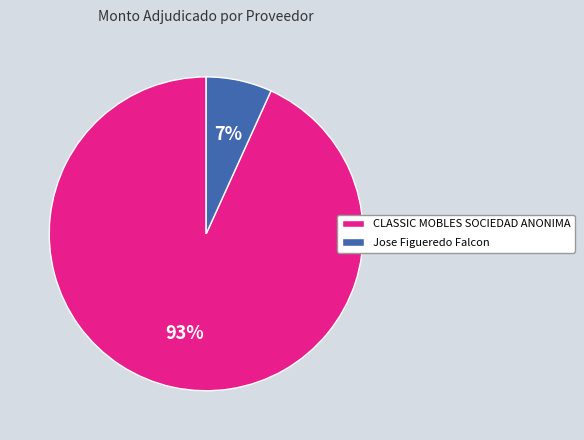

To the nearest percent, what is the combined percentage of Jose Figueredo Falcon and CLASSIC MOBLES SOCIEDAD ANONIMA?

100%